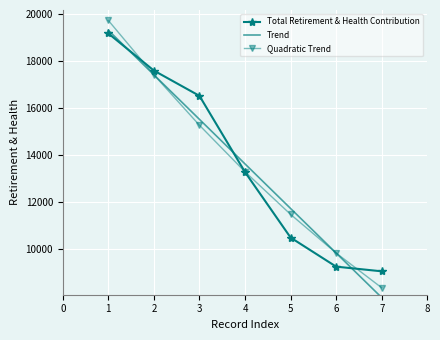

How many intersections are there between Total Retirement & Health Contribution and Trend?

3